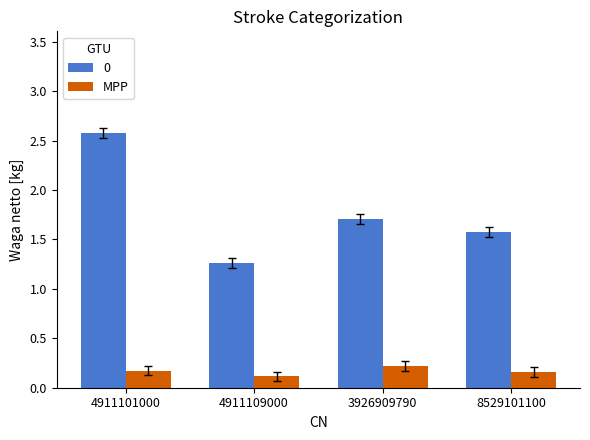

What is the label of the 3rd bar from the right?

4911109000